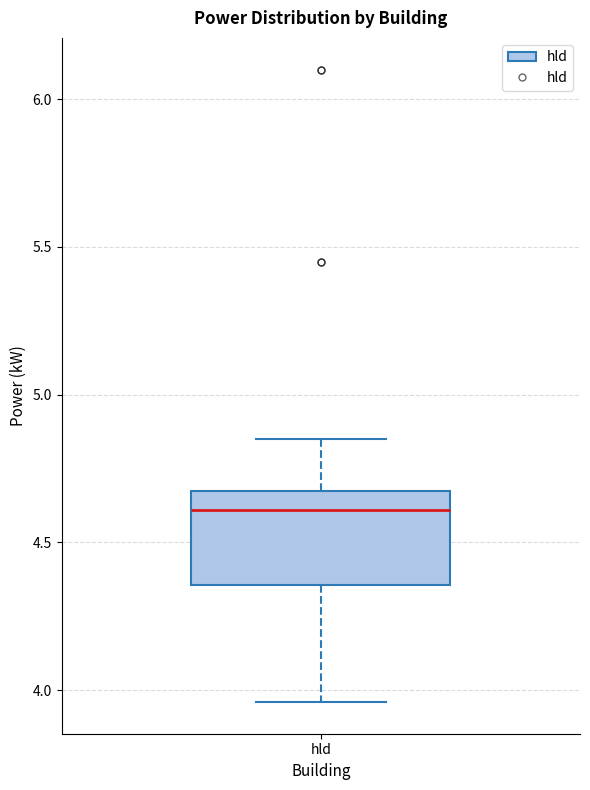

Read this box plot against the y-axis: the position of the median line, the range covered by the box, and the ends of both whiskers. The values are not printed on the chart, so give them approximately, as read against the axis.

median 4.60, box 4.35 to 4.65, whiskers 3.95 to 4.85